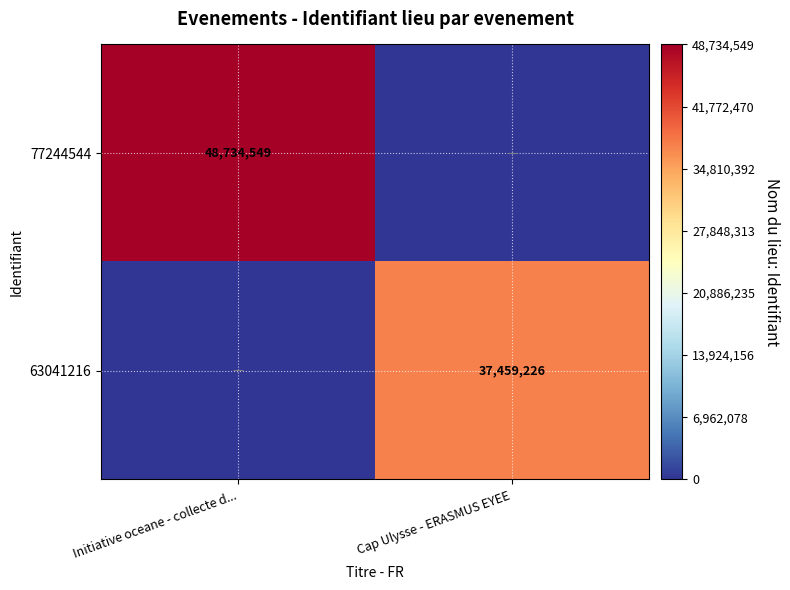

The 63041216 series shows 37459226 at Cap Ulysse - ERASMUS EYEE. True or false?

True